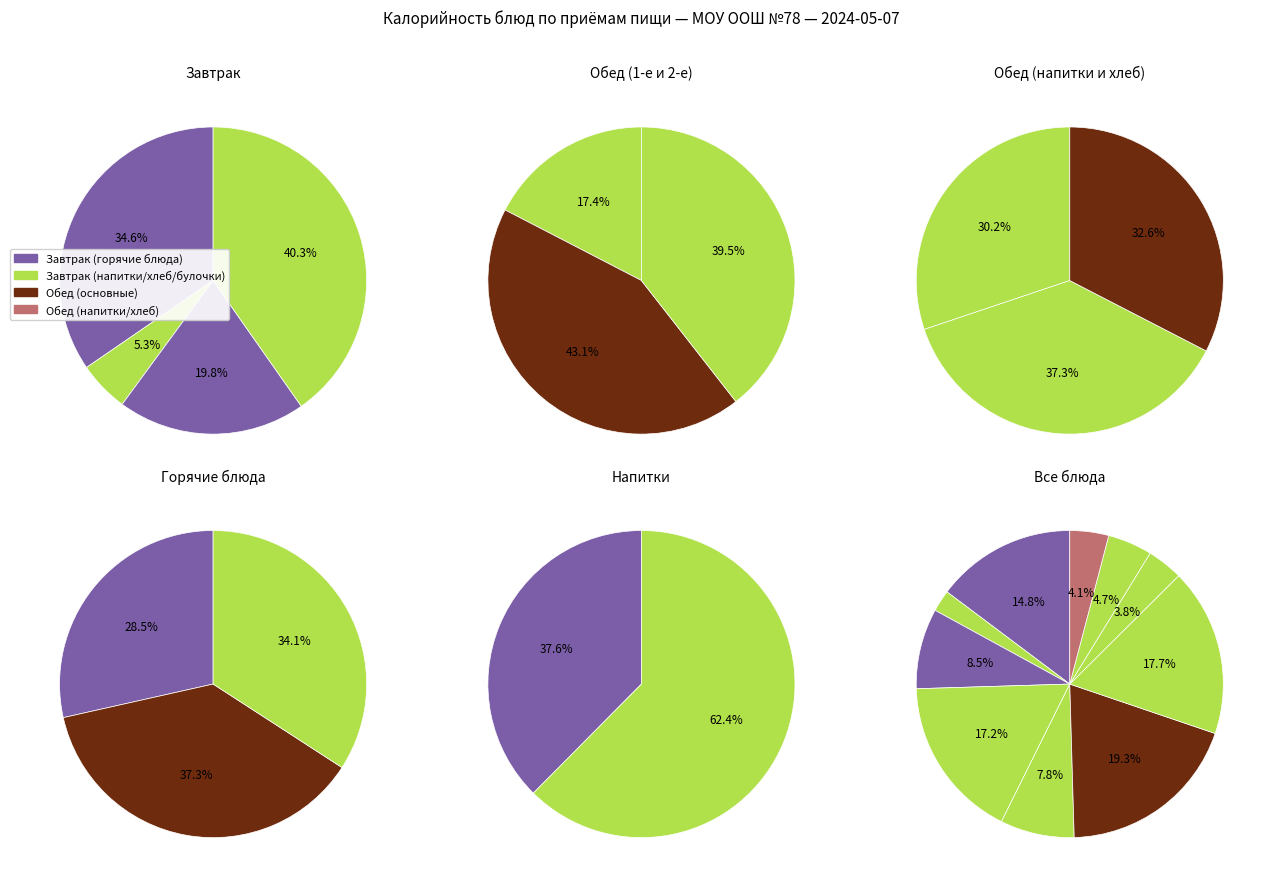

Approximately how many times larger is the value at Каша гречневая рассыпчатая compared to Тефтели куриные с соусом Бешамель?

0.9